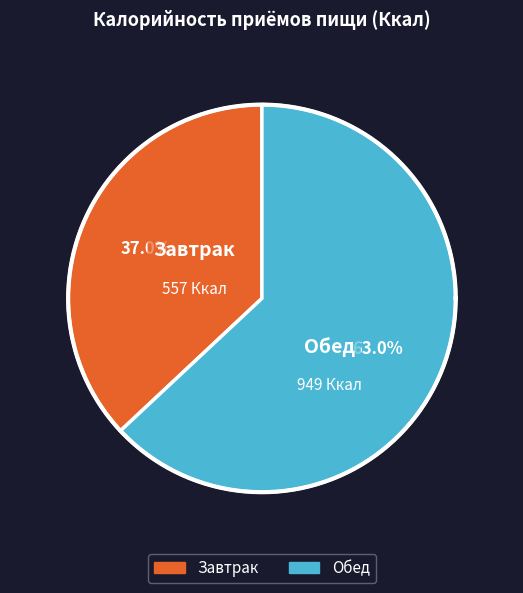

What is the ratio of the value at Завтрак to the value at Обед?

0.6